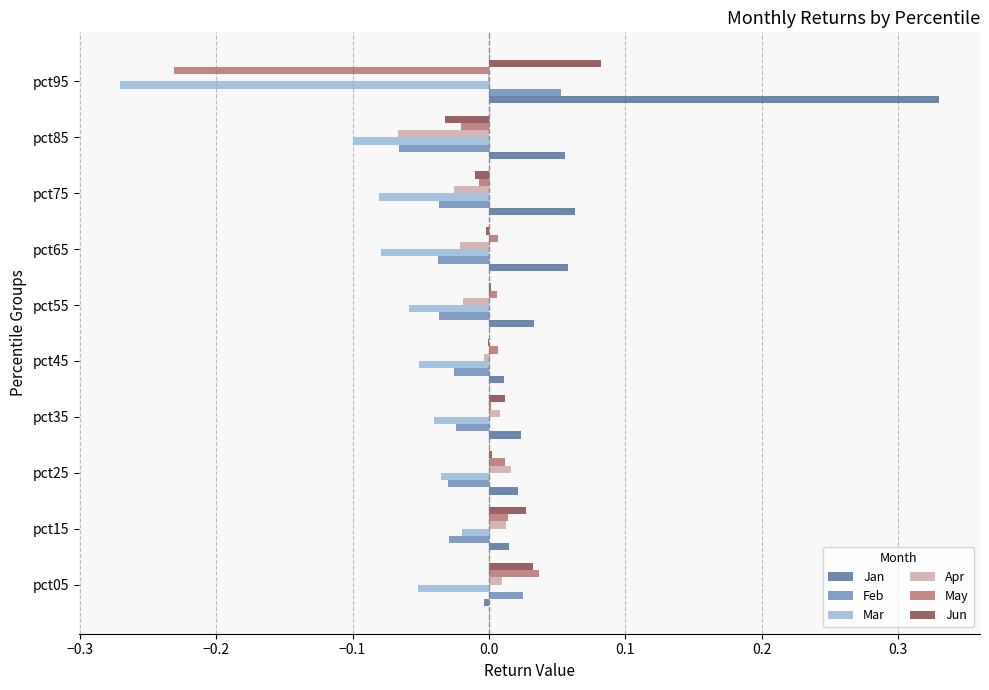

Which series has the largest total across all categories?

Jan